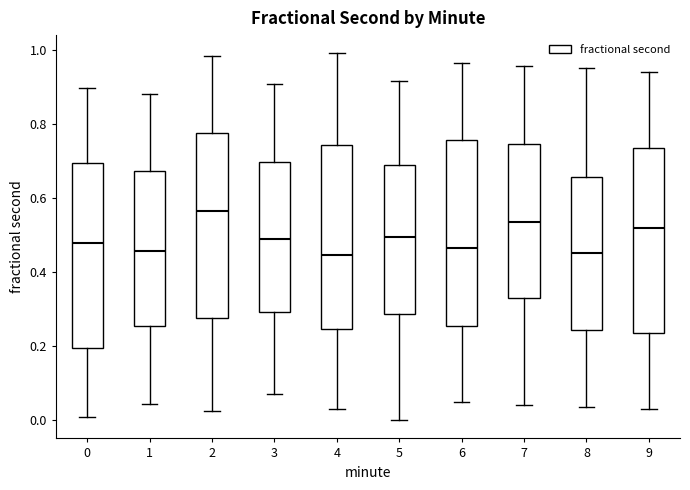

Reading left to right, transcribe this box plot: for each box, give where its median line is, the range the box spans, and where its two whiskers end, as read against the y-axis. The values are not printed on the chart, so give them approximately, as read against the axis.

0: median 0.48, box 0.20 to 0.70, whiskers 0.00 to 0.90
1: median 0.46, box 0.26 to 0.68, whiskers 0.04 to 0.88
2: median 0.56, box 0.28 to 0.78, whiskers 0.02 to 0.98
3: median 0.48, box 0.30 to 0.70, whiskers 0.08 to 0.90
4: median 0.44, box 0.24 to 0.74, whiskers 0.04 to 1.00
5: median 0.50, box 0.28 to 0.70, whiskers 0.00 to 0.92
6: median 0.46, box 0.26 to 0.76, whiskers 0.06 to 0.96
7: median 0.54, box 0.34 to 0.74, whiskers 0.04 to 0.96
8: median 0.46, box 0.24 to 0.66, whiskers 0.04 to 0.96
9: median 0.52, box 0.24 to 0.74, whiskers 0.04 to 0.94